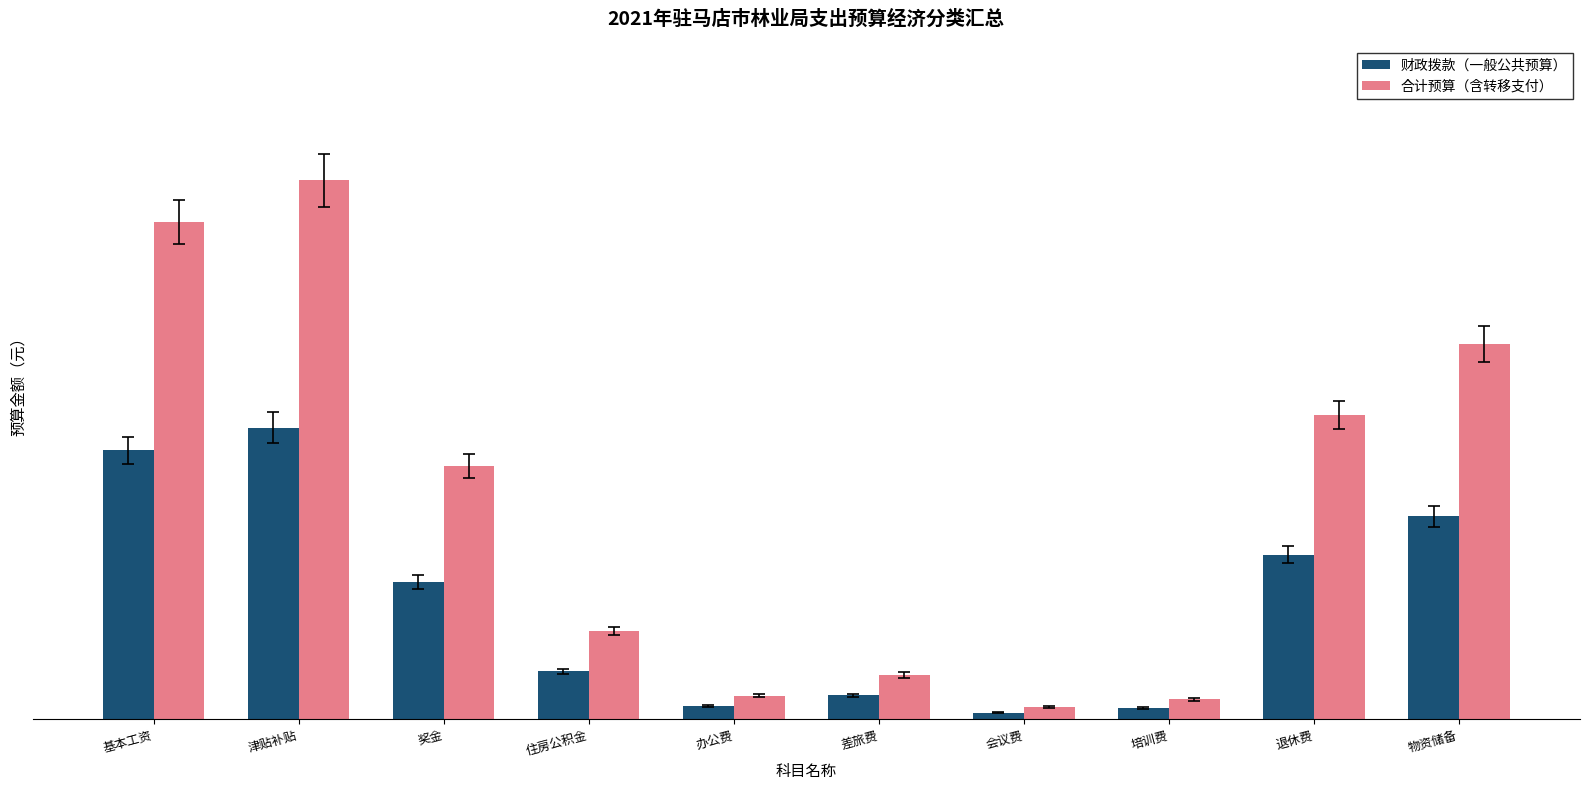

Are the bars grouped side by side (vs. stacked)?

Yes